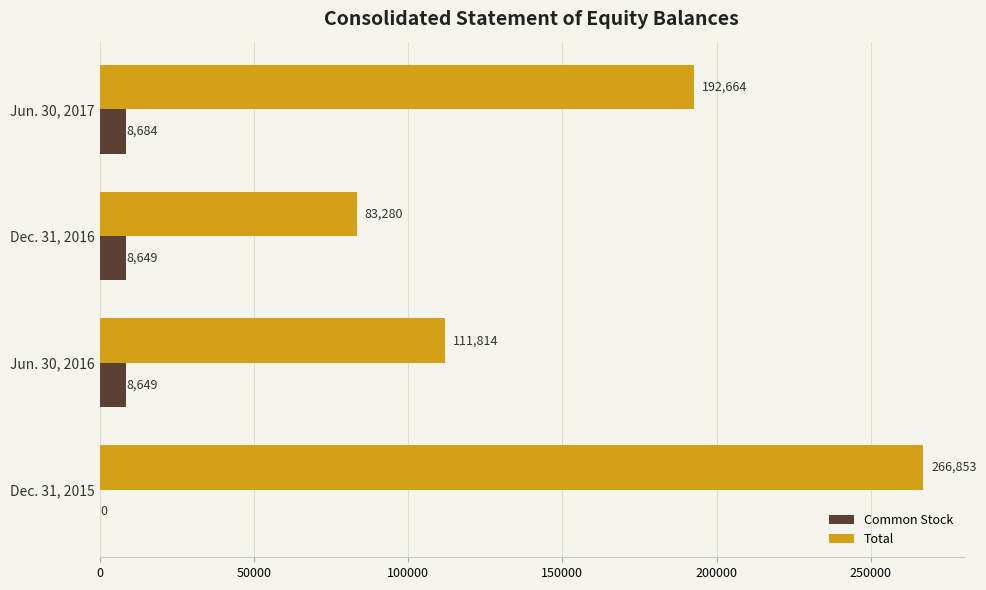

Which series changed the most between Jun. 30, 2016 and Dec. 31, 2016?

Total